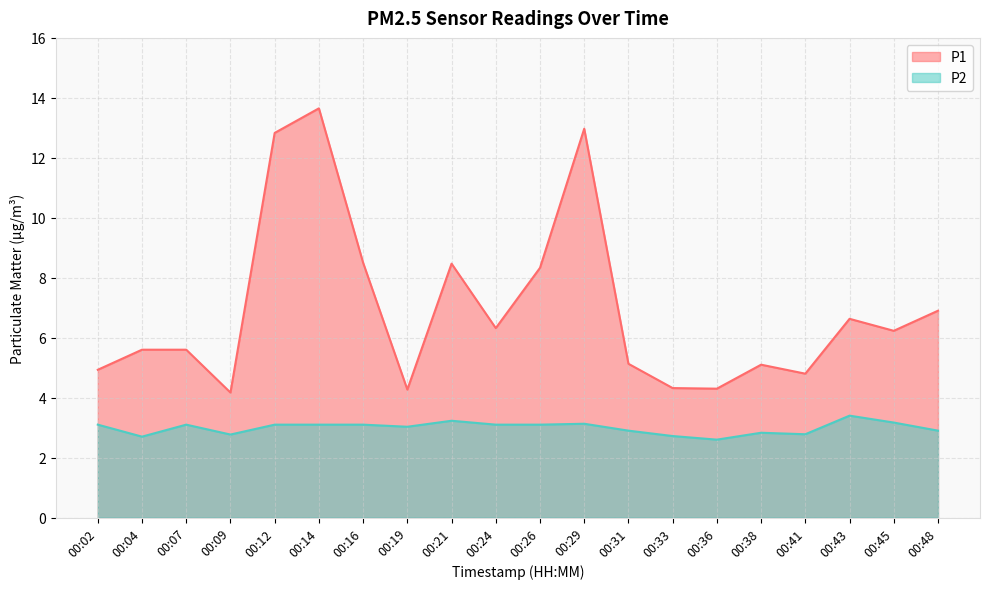

At which label is P2 closest to 3?

00:19